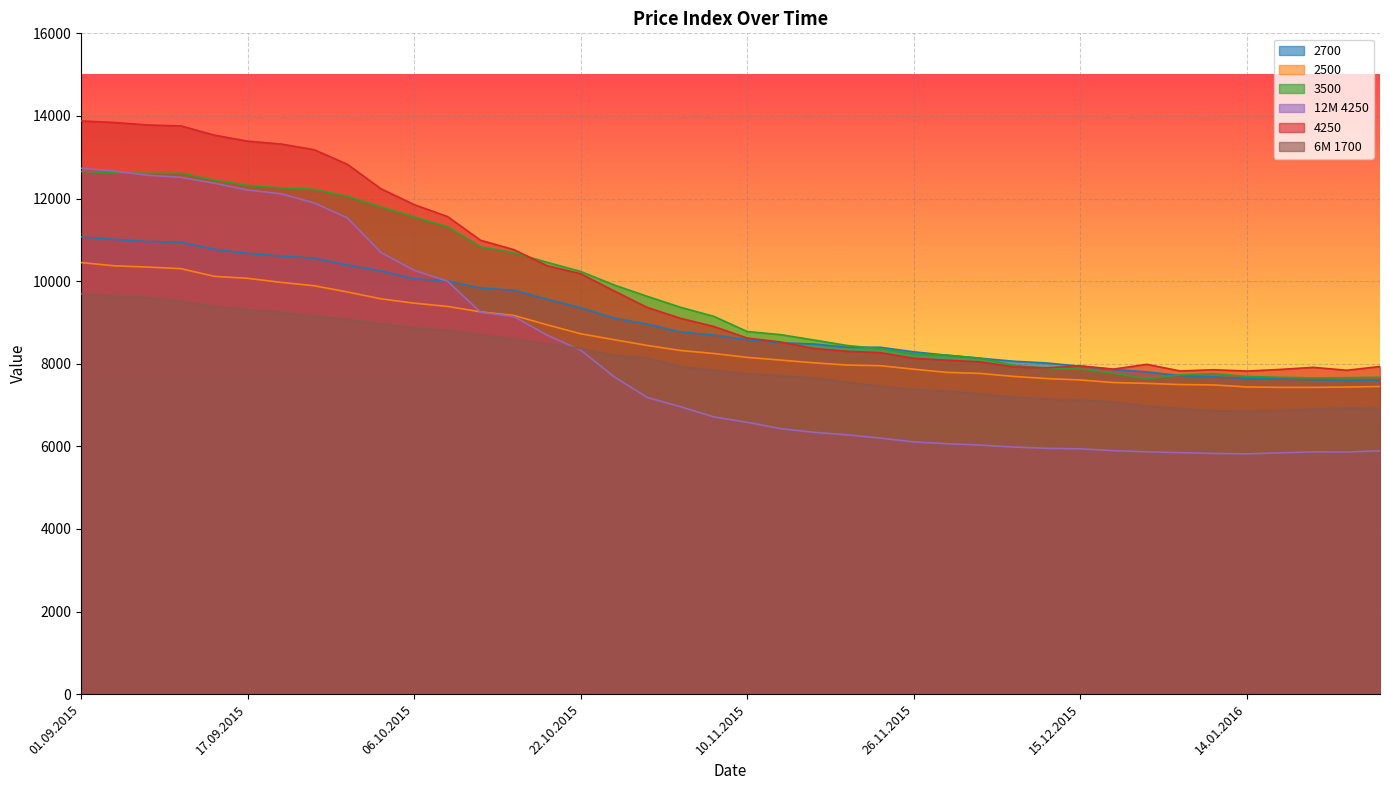

What is the greatest value displayed?

13879